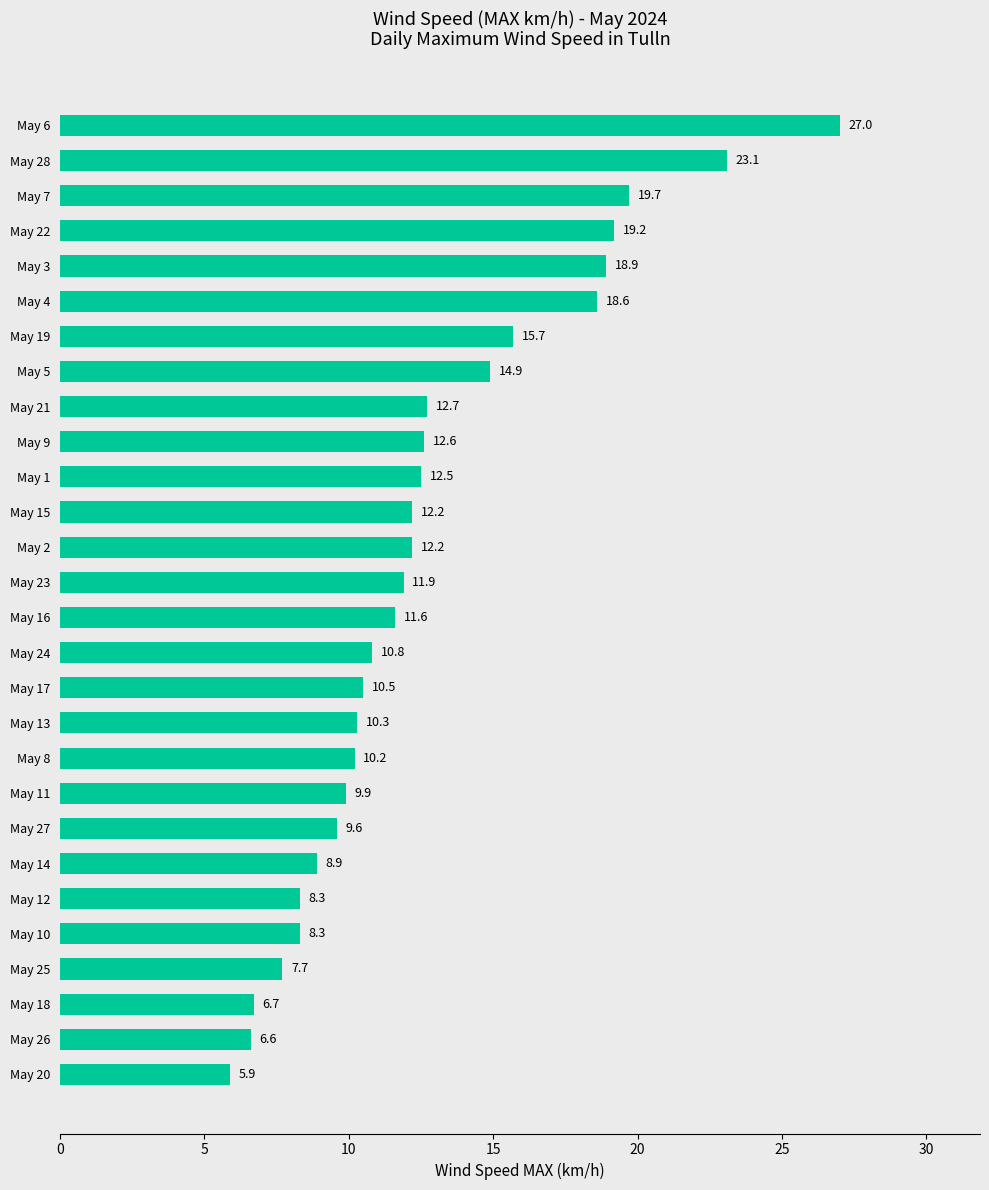

How many series are shown in this chart?

1